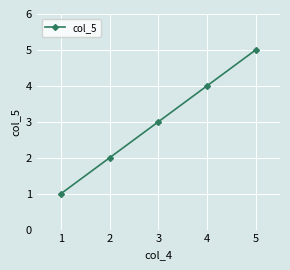

Reading left to right, transcribe all the data shown in this chart.

1	2	3	4	5